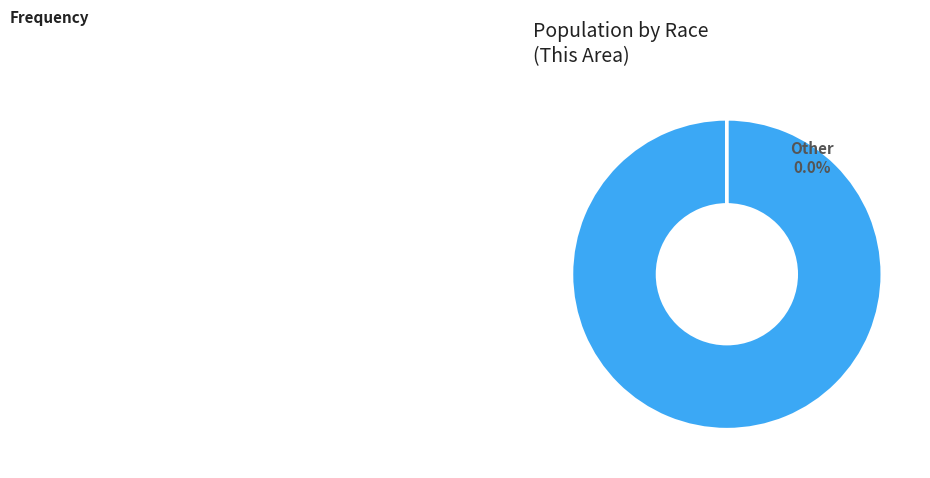

Does Some Other Race alone account for over 50% of the chart?

No